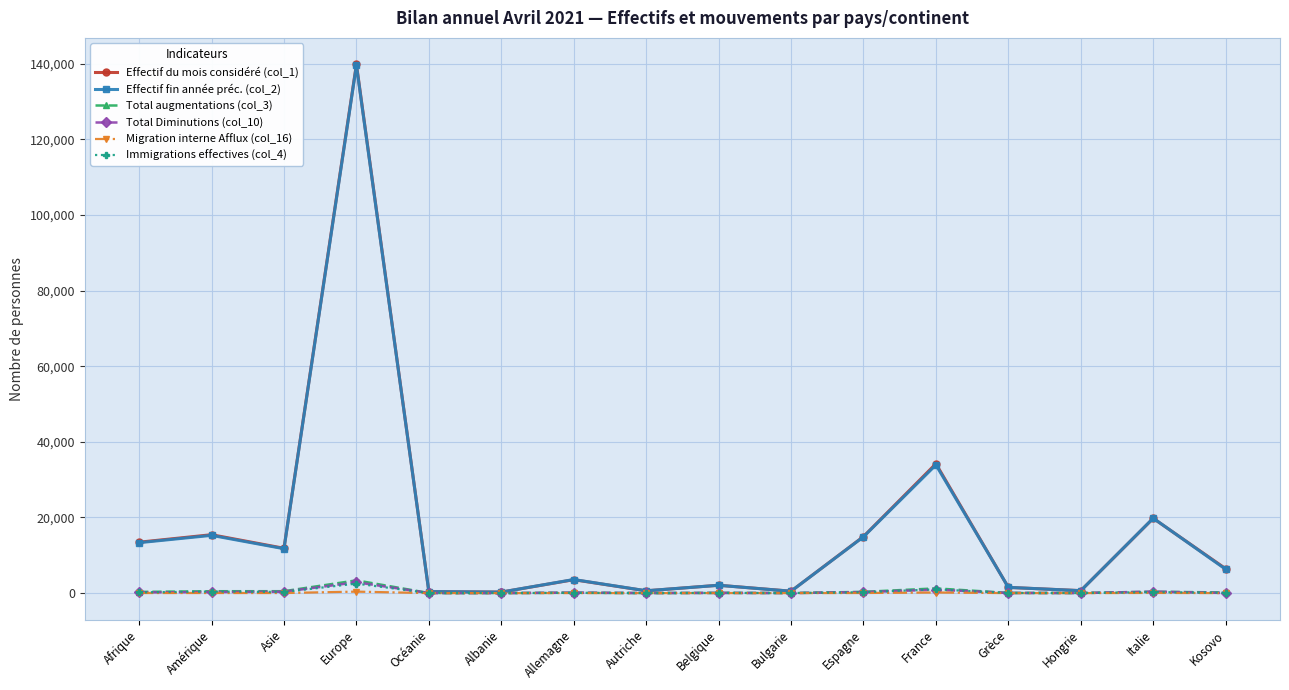

What is the label of the 10th point from the right?

Allemagne